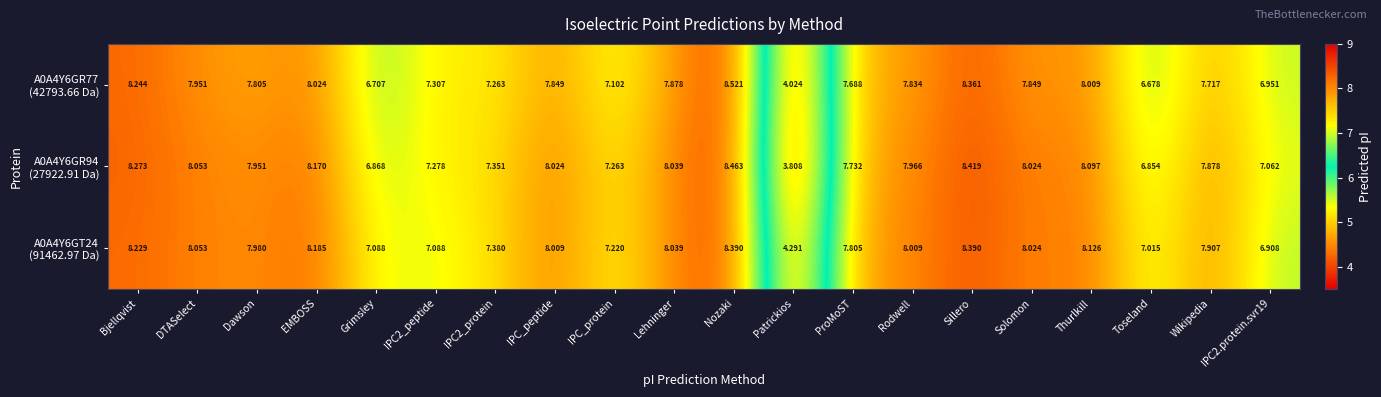

Which label corresponds to the smallest value in the chart?

Patrickios